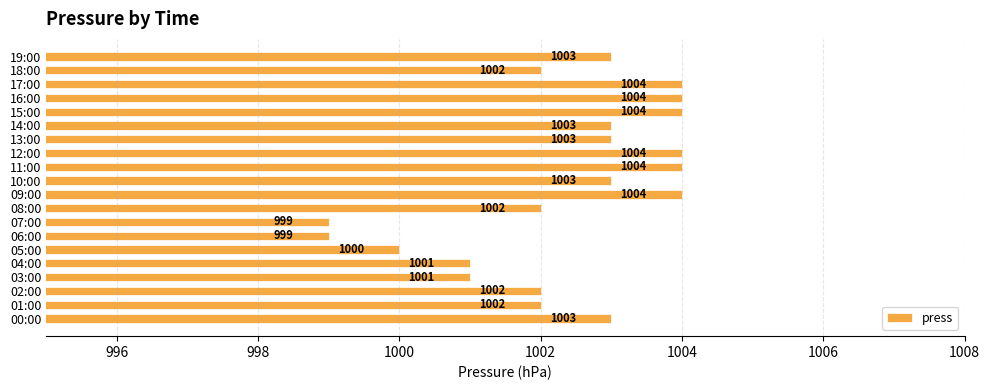

Are the bars horizontal?

Yes